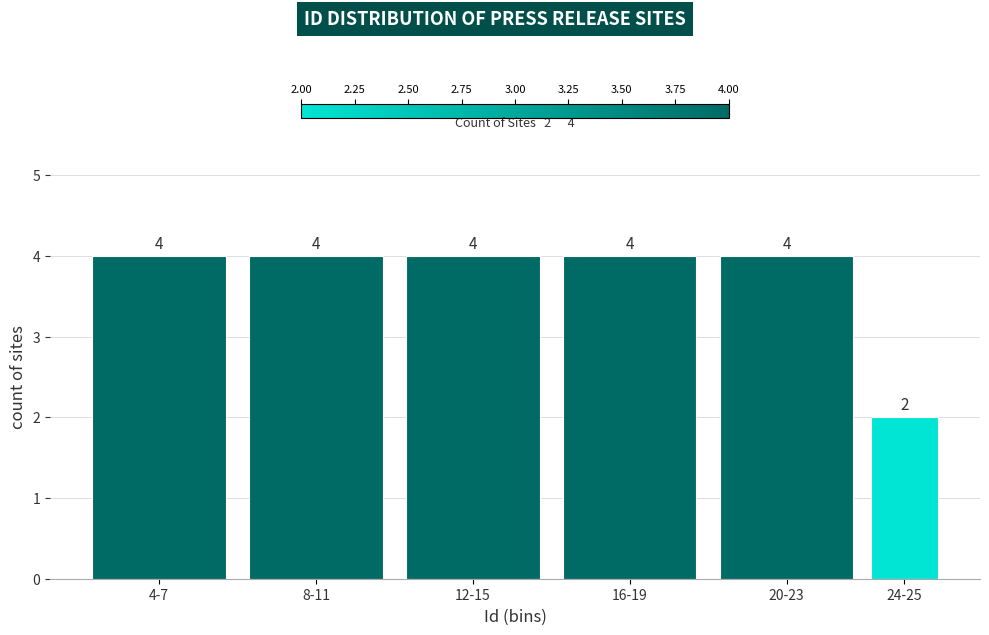

Reading right to left, list all the values displayed in this chart.

24-25=2	20-23=4	16-19=4	12-15=4	8-11=4	4-7=4